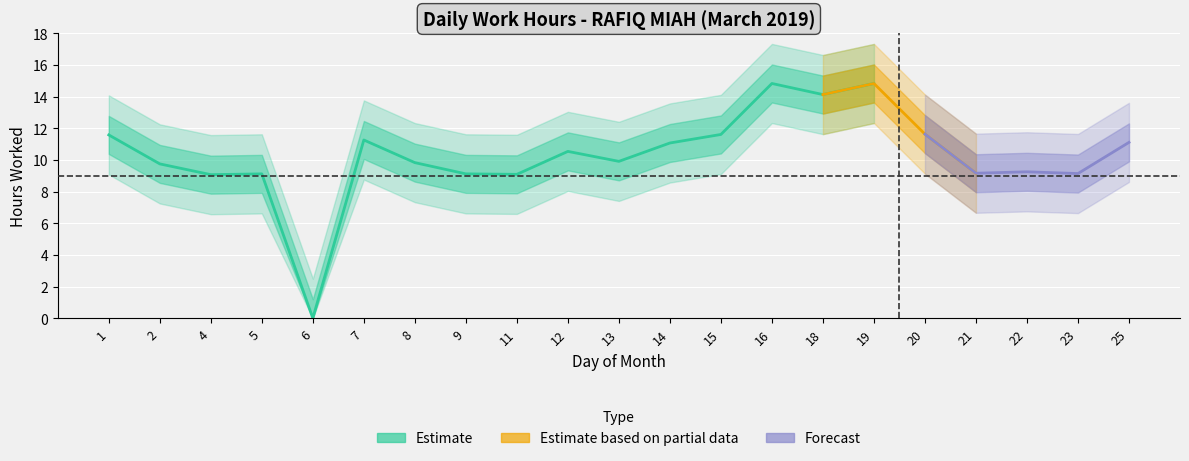

What is the sum of all values?

216.0